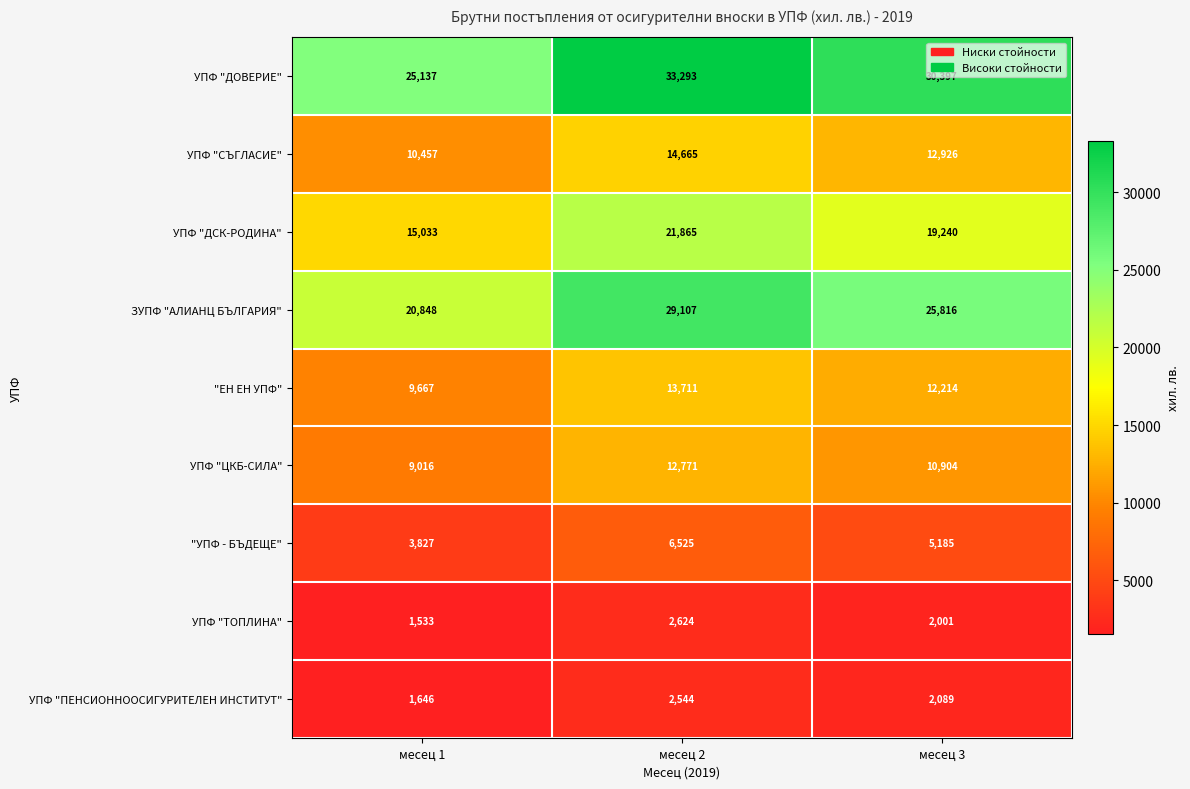

Is the value of "ЕН ЕН УПФ" at месец 3 greater than the value of УПФ "ЦКБ-СИЛА" at месец 3?

Yes